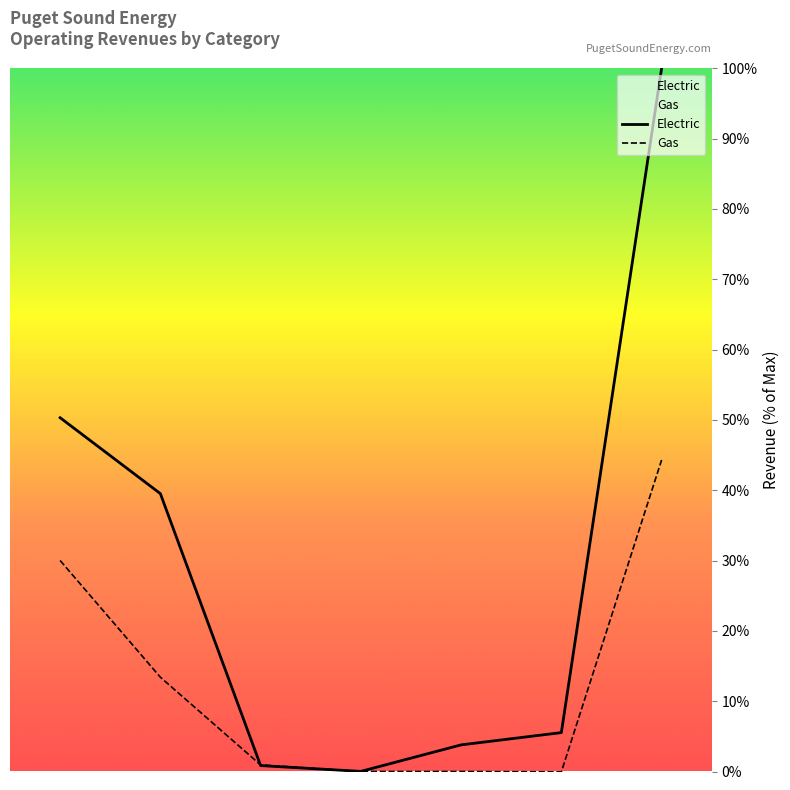

How many data points in Gas are less than 0?

1